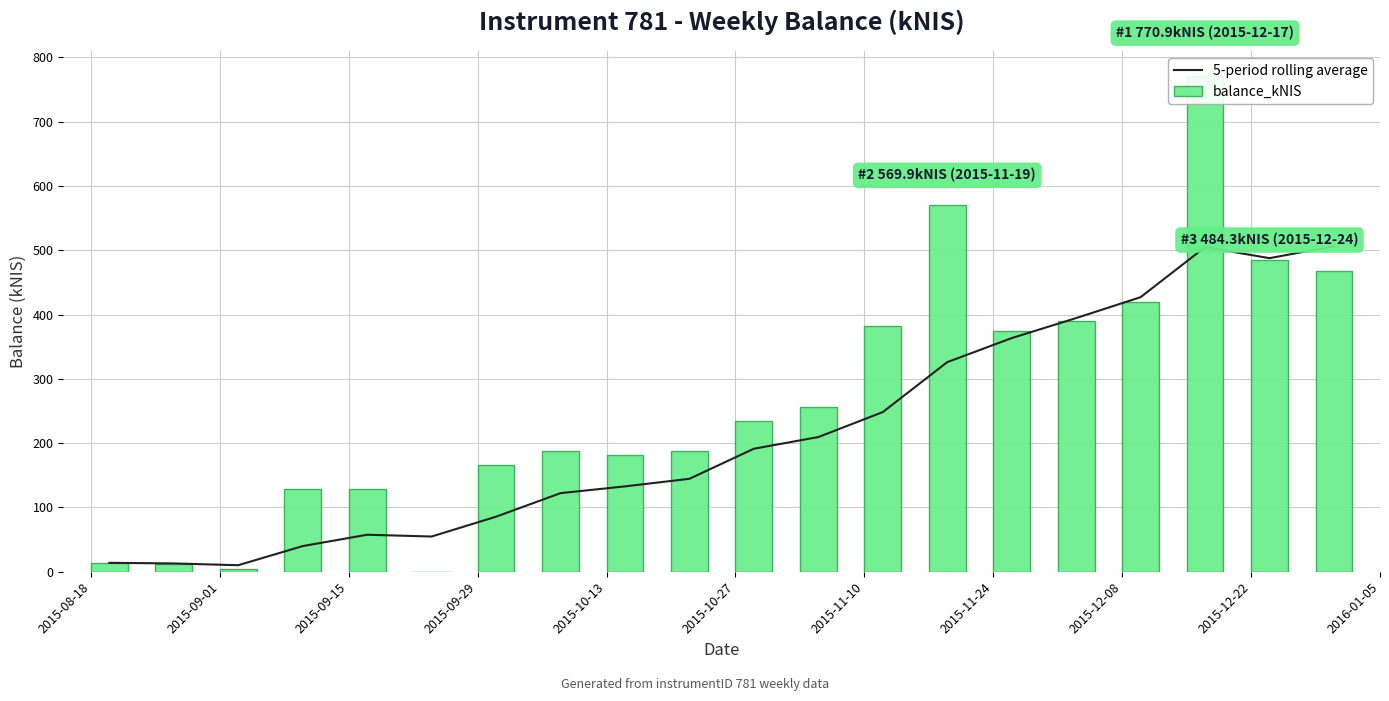

Which has a higher value, 2015-12-22 or 2015-09-29?

2015-12-22